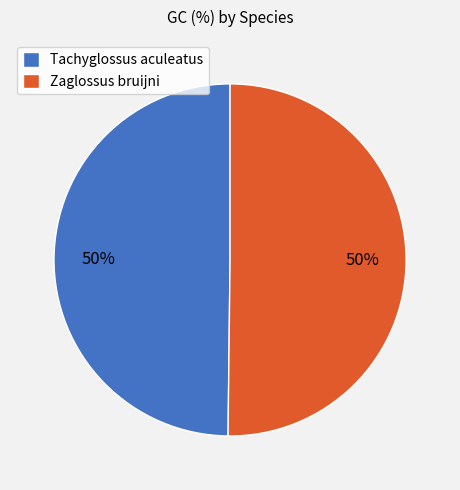

Do Zaglossus bruijni and Tachyglossus aculeatus together represent more than half of the pie?

Yes